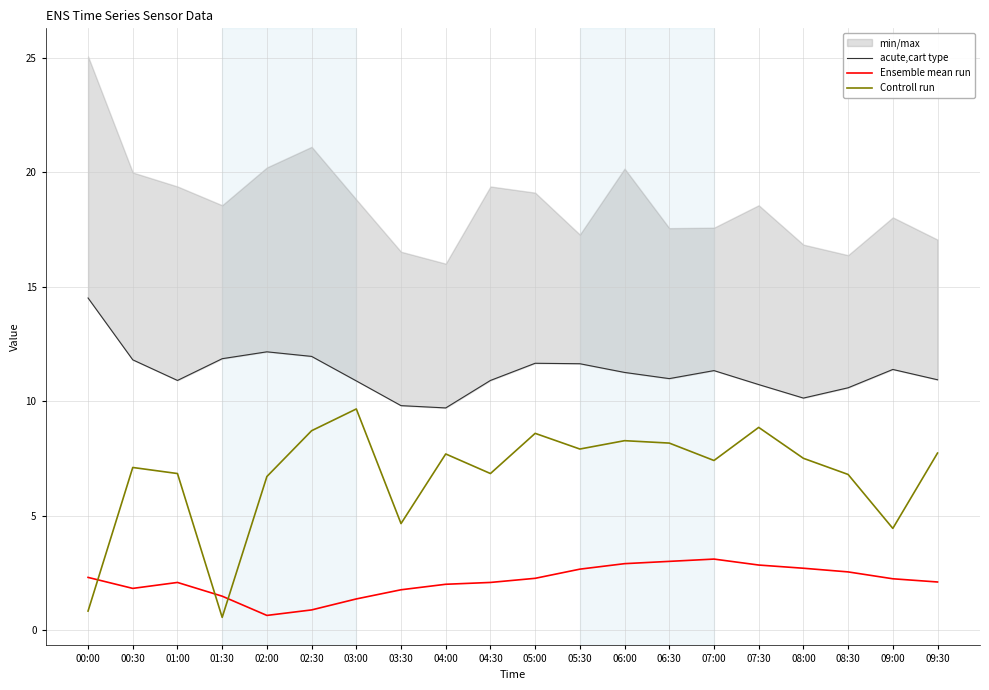

True or false: acute,cart type and Controll run cross at least once.

False